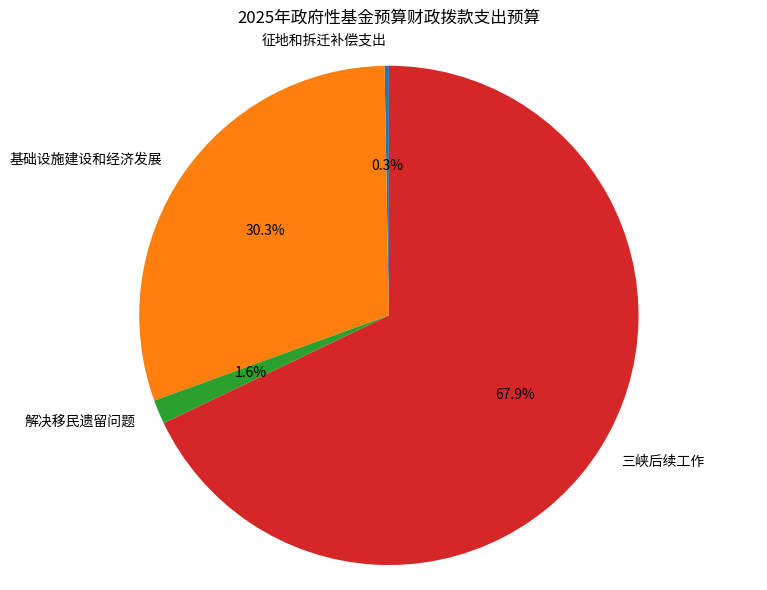

Which category has the biggest portion of the pie?

三峡后续工作